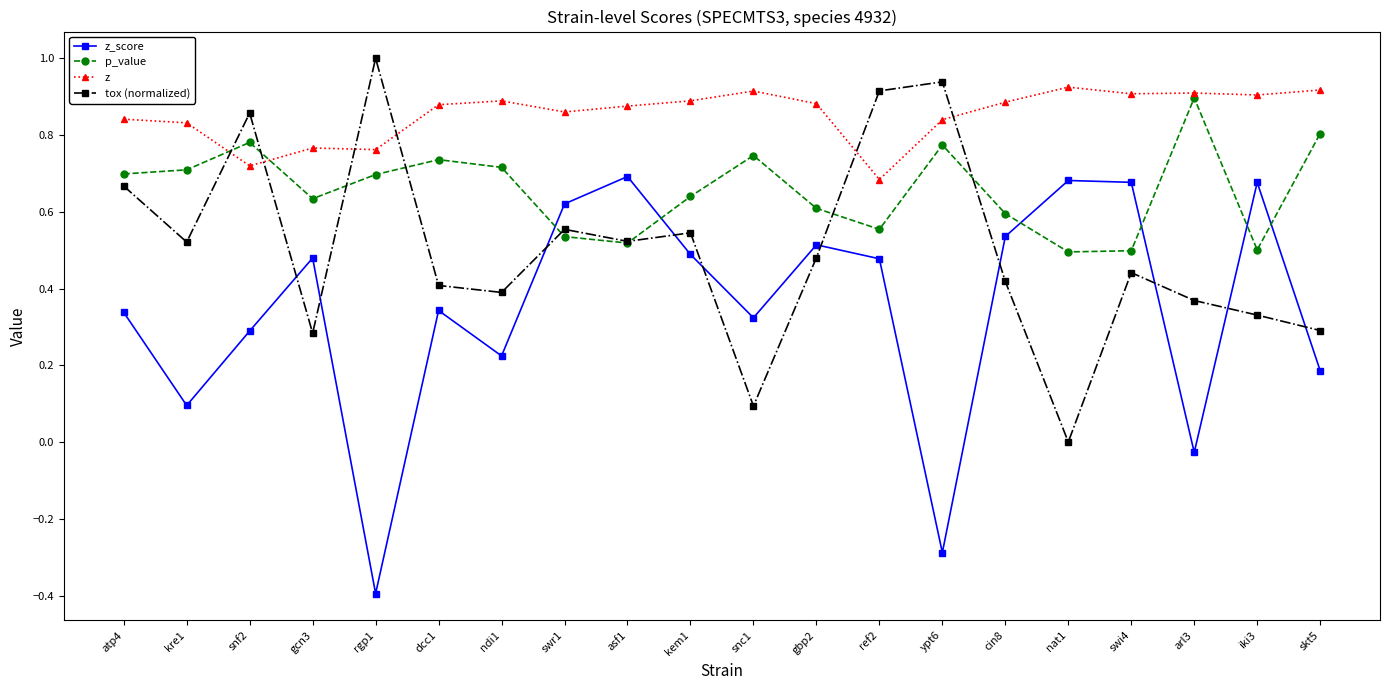

True or false: z has more than 2 interior local peaks.

True